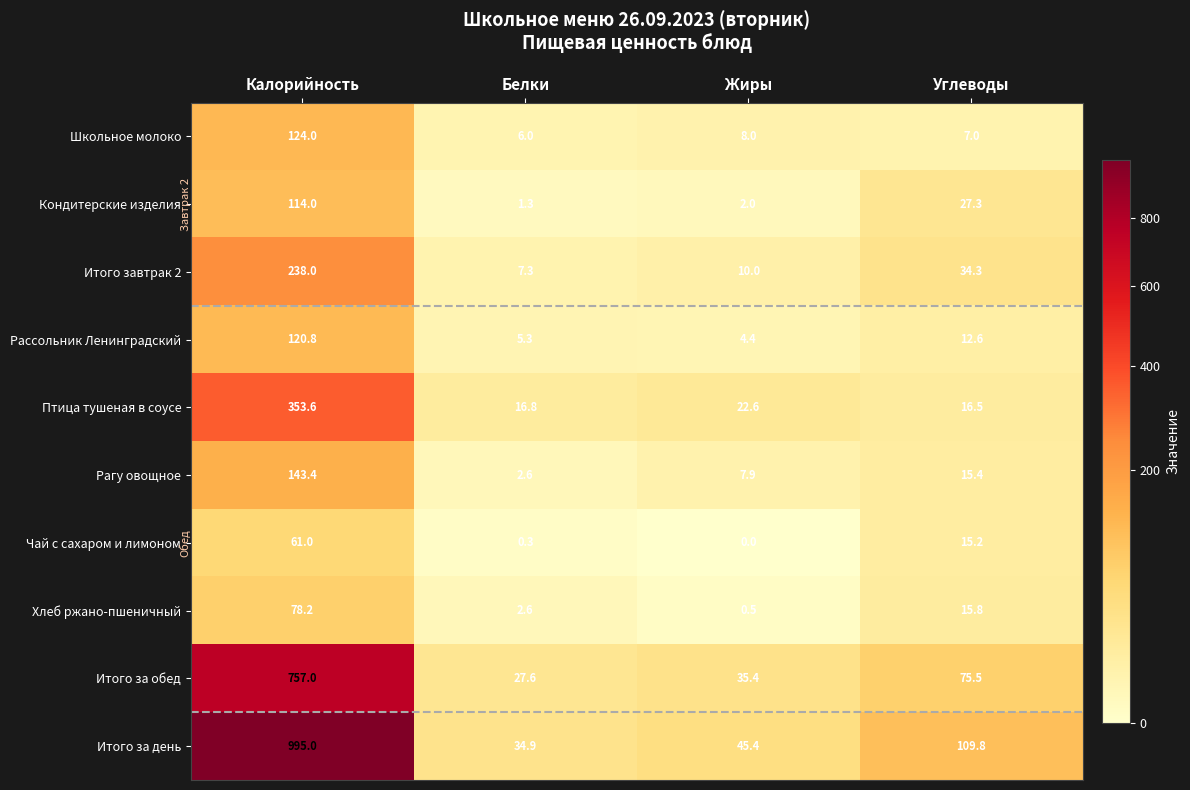

How many positive values does the Чай с сахаром и лимоном series have?

3